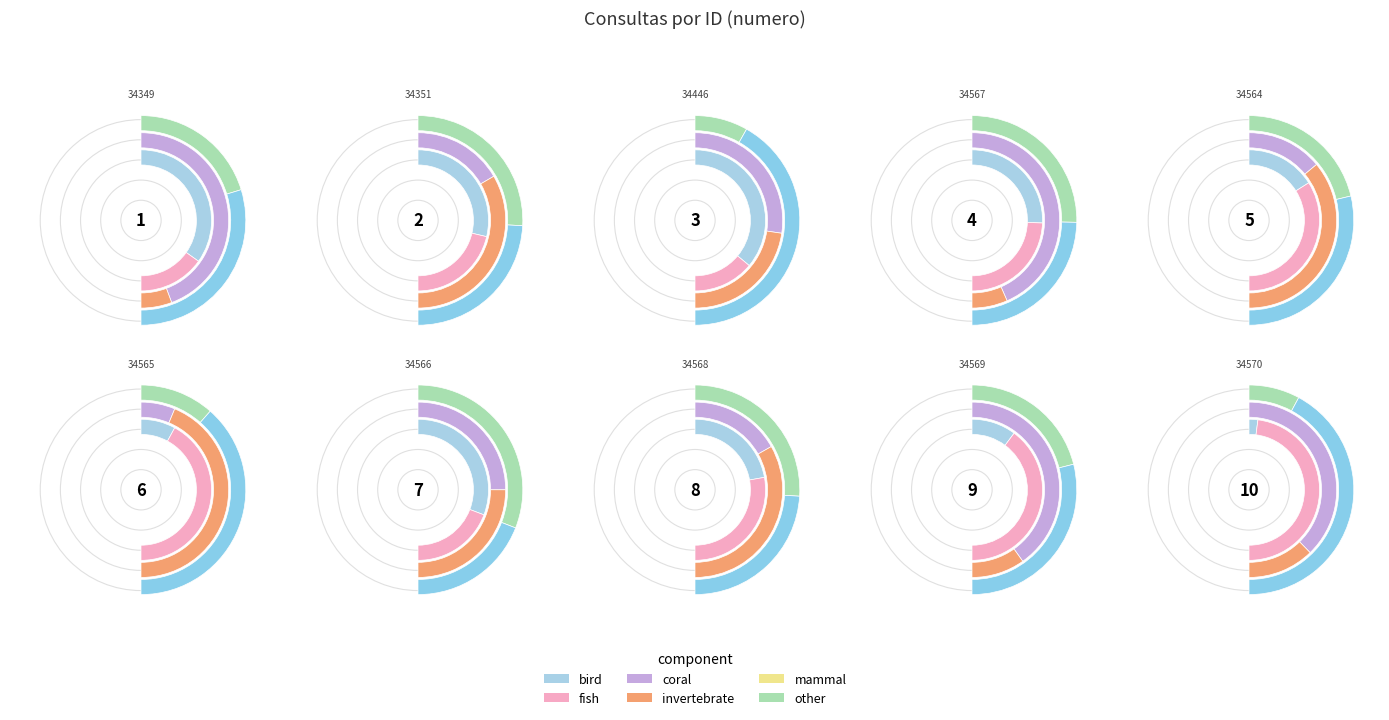

Is it true that 34564 is 21% of the pie?

False